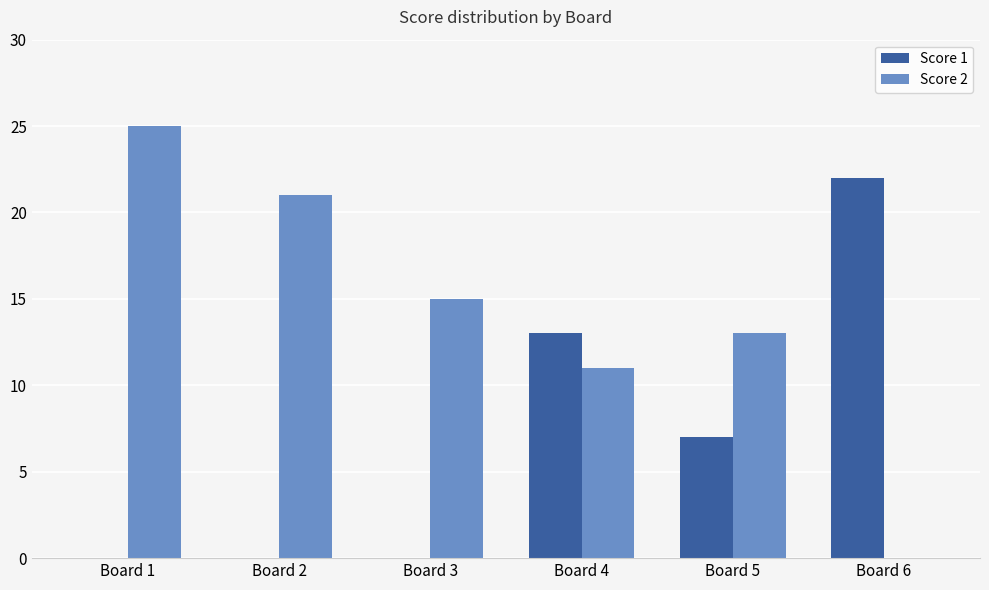

Reading left to right, transcribe all the data shown in this chart.

Score 1: Board 1=0	Board 2=0	Board 3=0	Board 4=13	Board 5=7	Board 6=22
Score 2: Board 1=25	Board 2=21	Board 3=15	Board 4=11	Board 5=13	Board 6=0